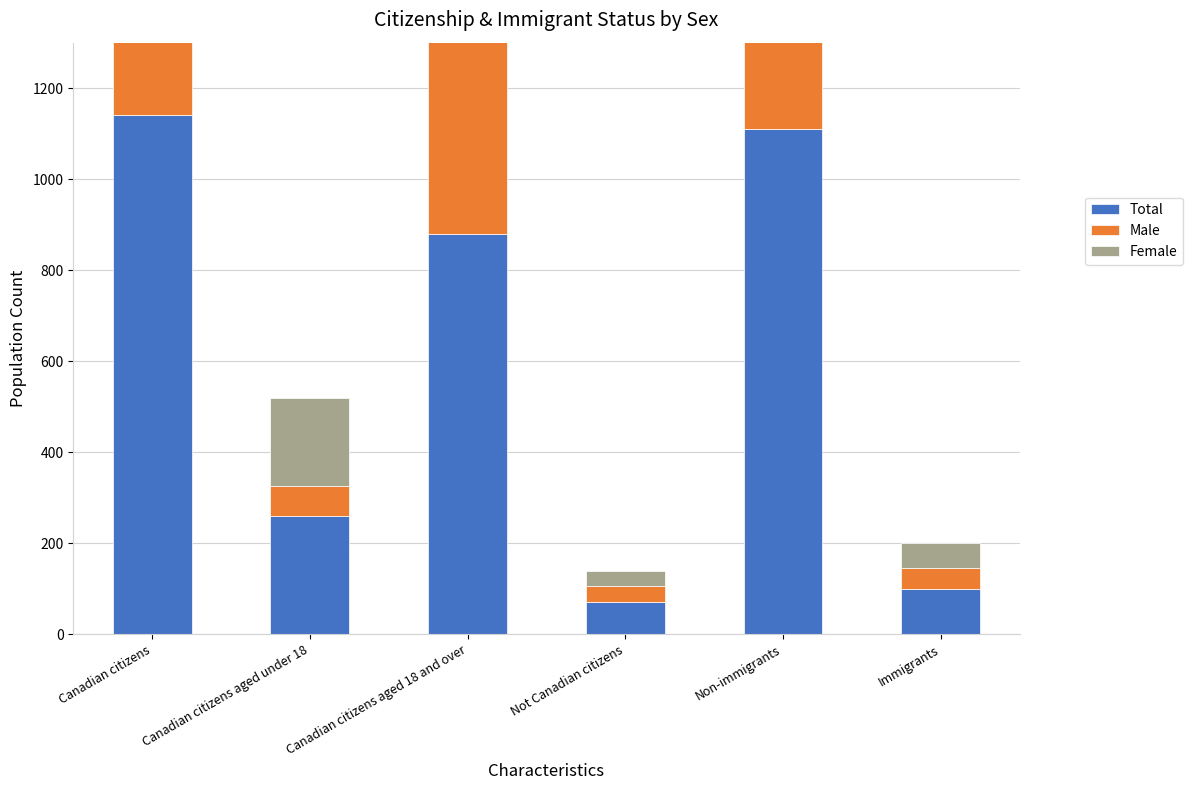

At Canadian citizens aged under 18, list the series in order from largest to smallest.

Total, Female, Male